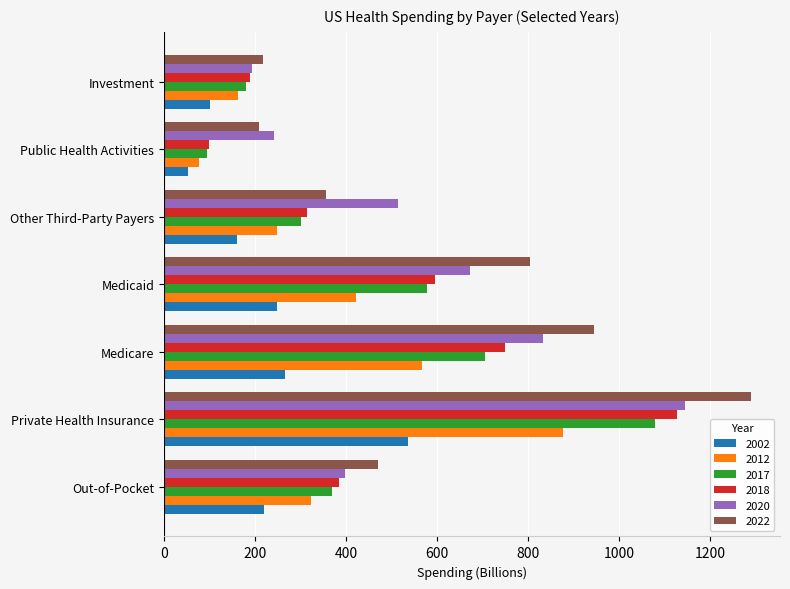

What is the lowest value of the 2018 series?

99.4